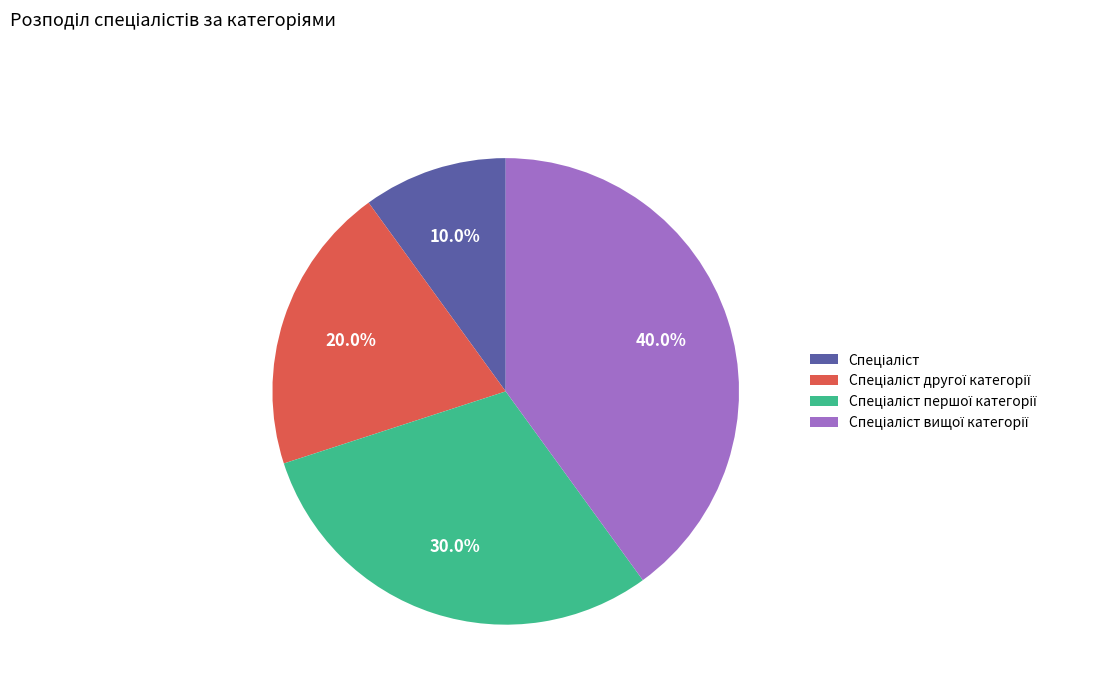

Is there a majority slice in this chart?

No